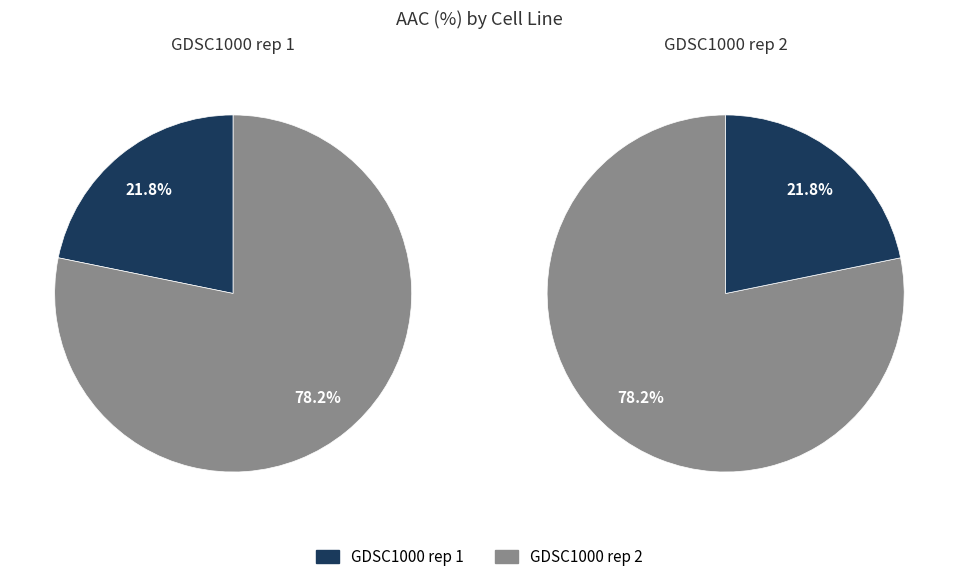

How much of the chart is everything except GDSC1000 rep 2?

21.8%